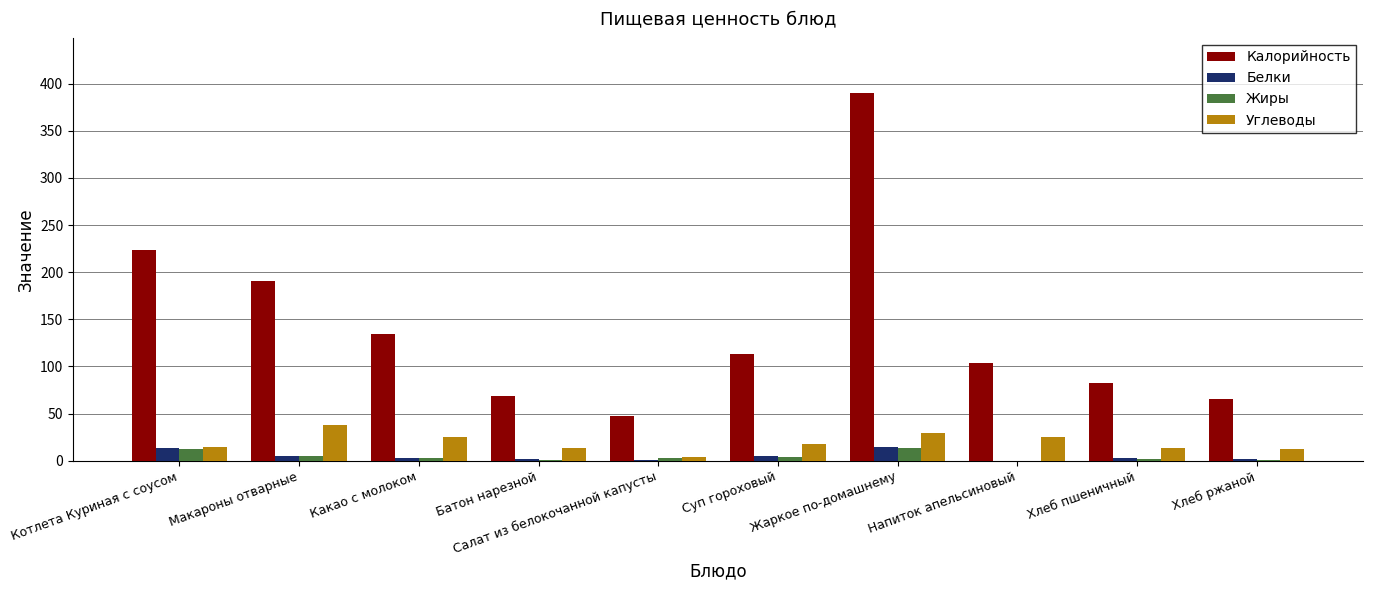

What is the total value across all series at Салат из белокочанной капусты?

56.2